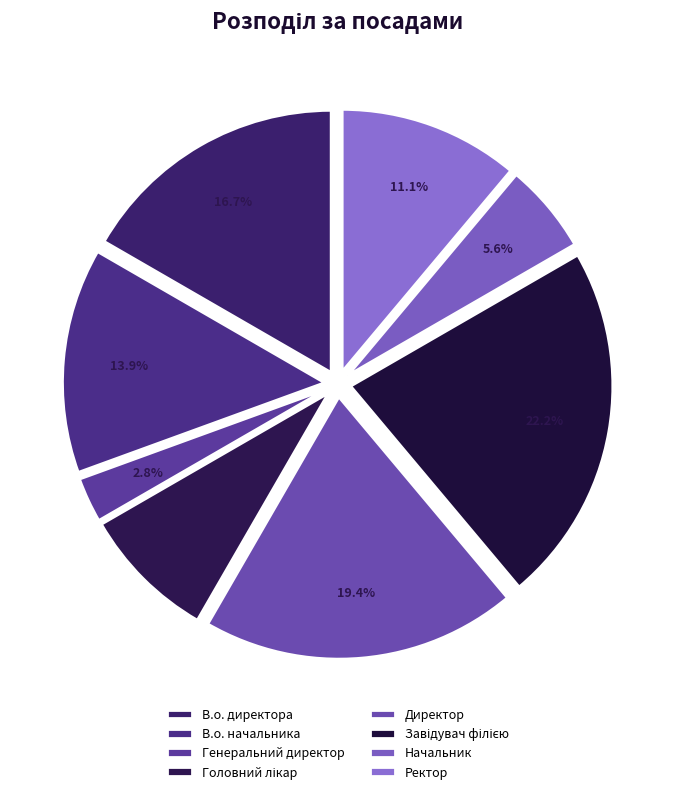

Does Головний лікар account for over 50% of the chart?

No